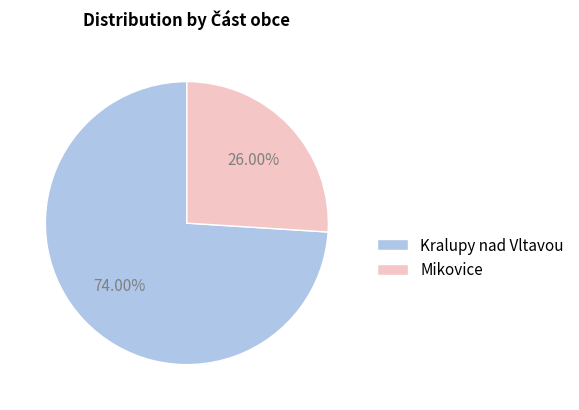

To the nearest percent, what is the combined percentage of Mikovice and Kralupy nad Vltavou?

100%